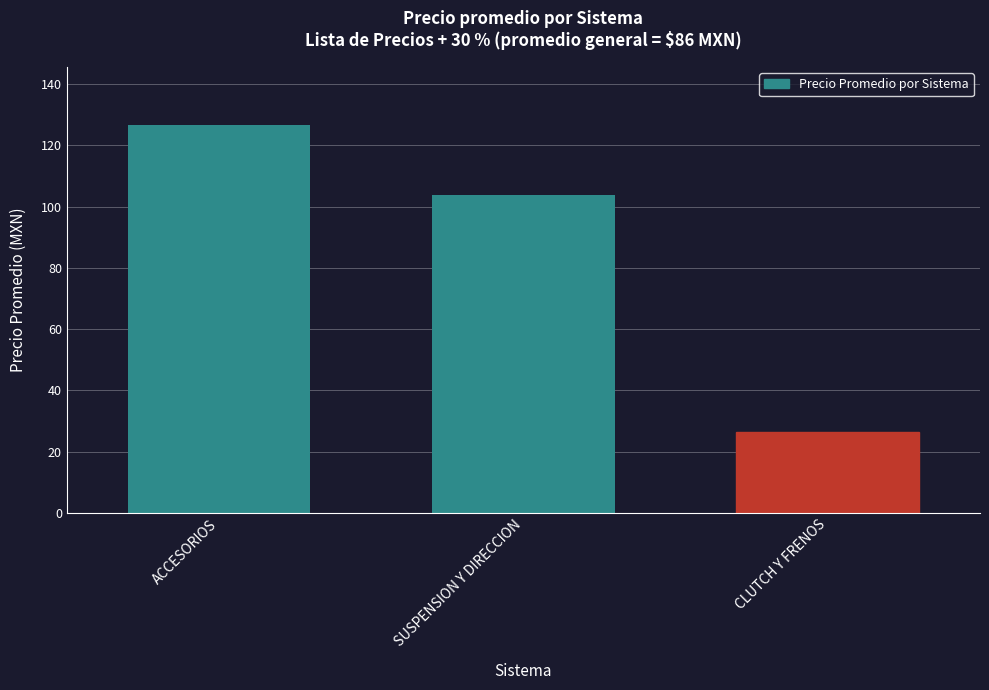

Does the chart contain stacked bars?

No